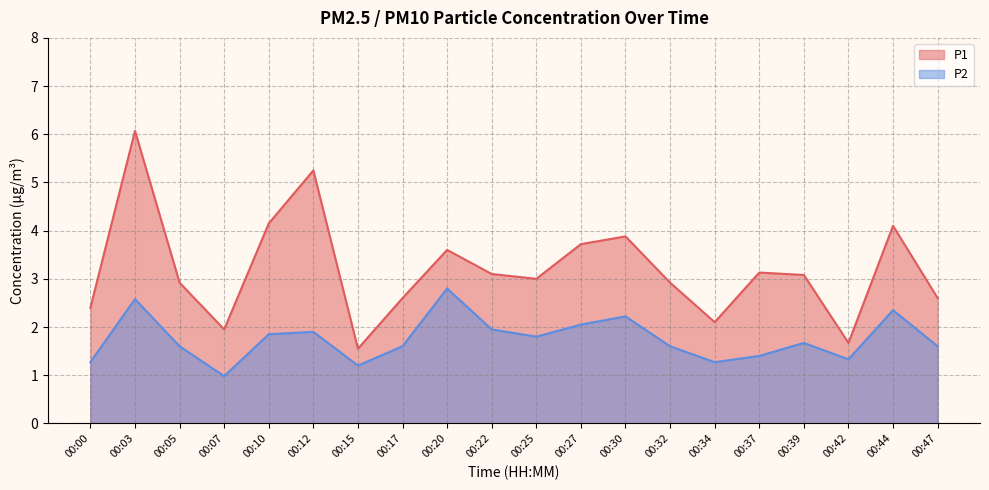

What is the difference between the P2 values at 00:05 and 00:44?

0.8